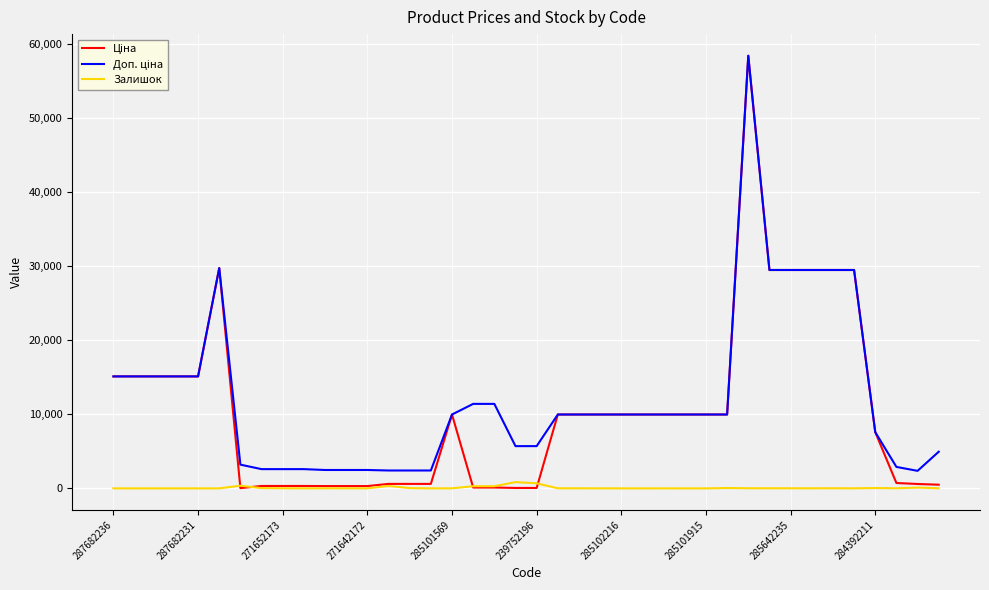

What is the greatest value displayed?

58426.5